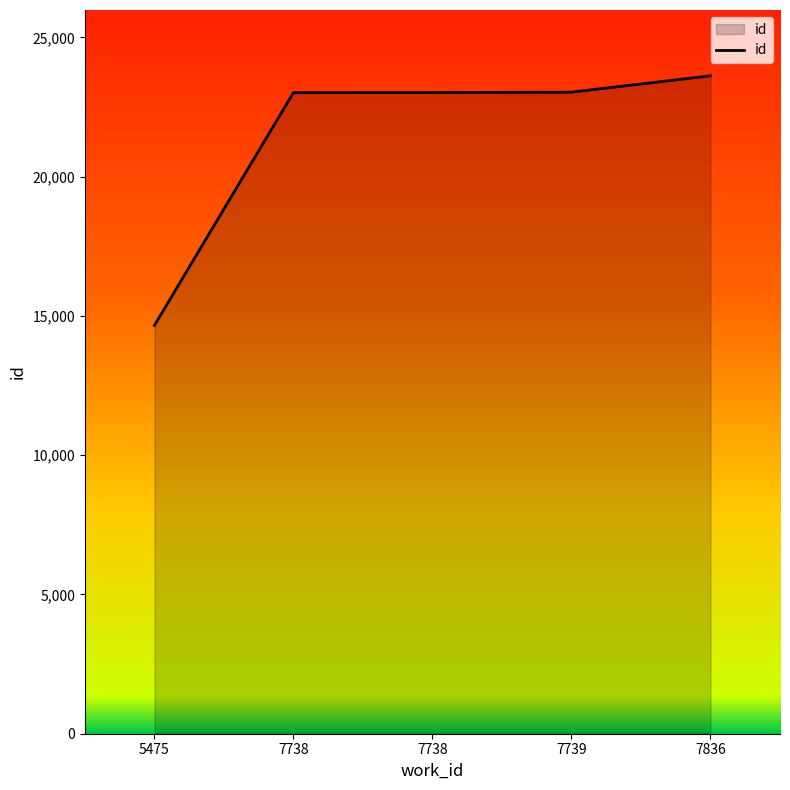

Reading right to left, extract all data points from this chart.

7836=23623	7739=23035	7738=23021	7738=23018	5475=14661